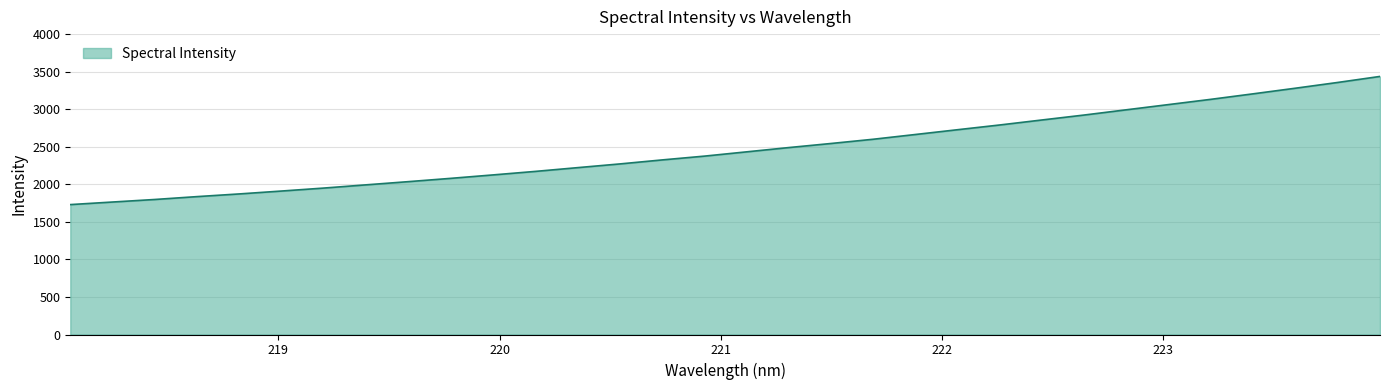

What is the difference between the maximum and minimum values?

1706.6